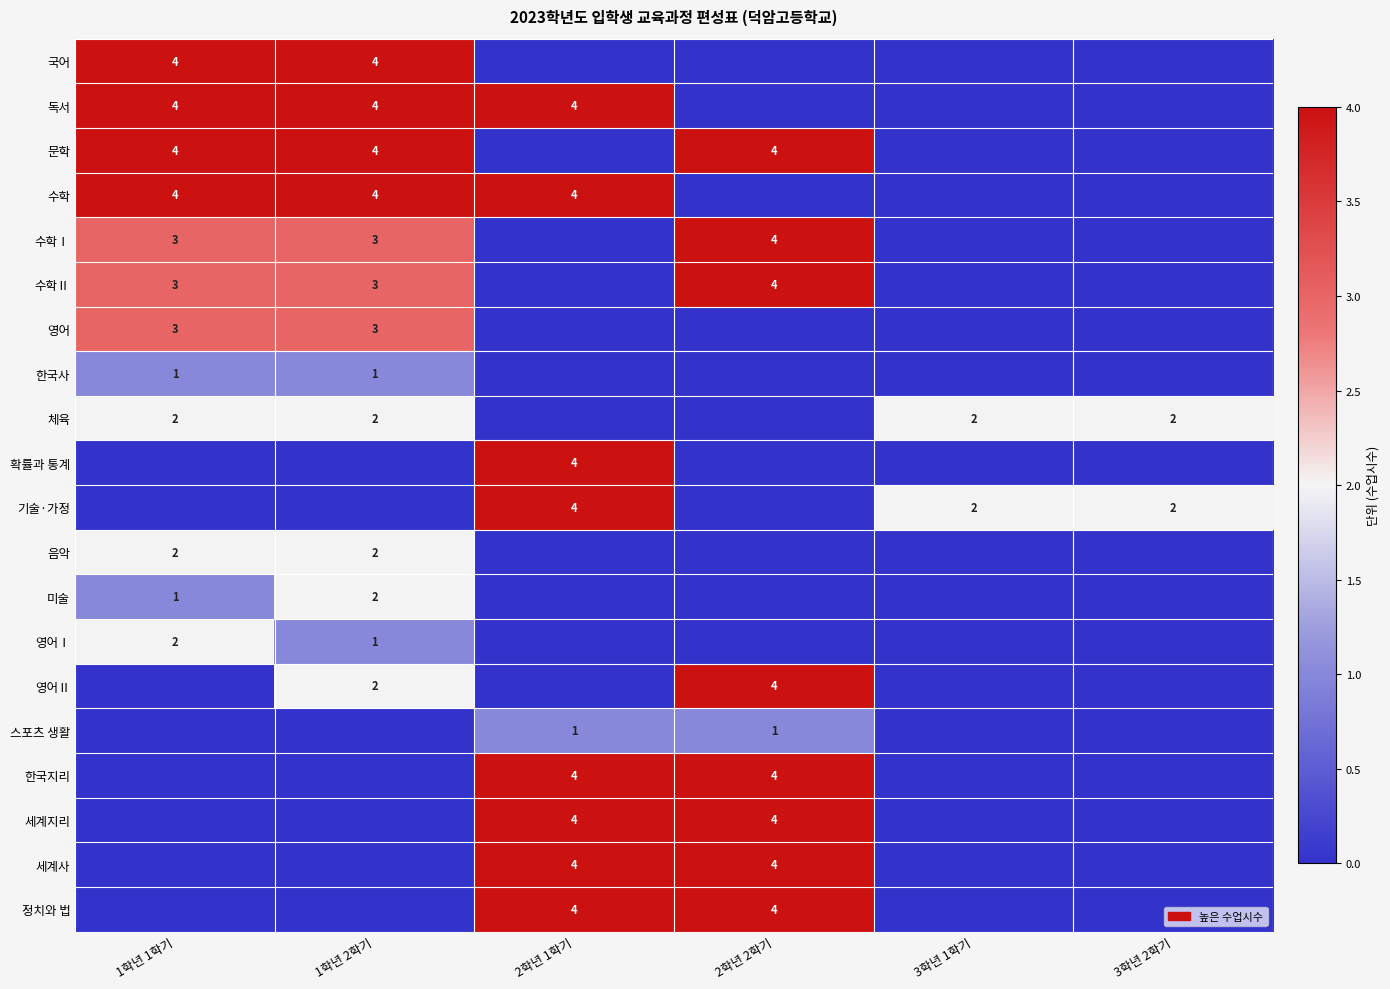

What is the sum of the 국어 values at 1학년 1학기 and 1학년 2학기?

8